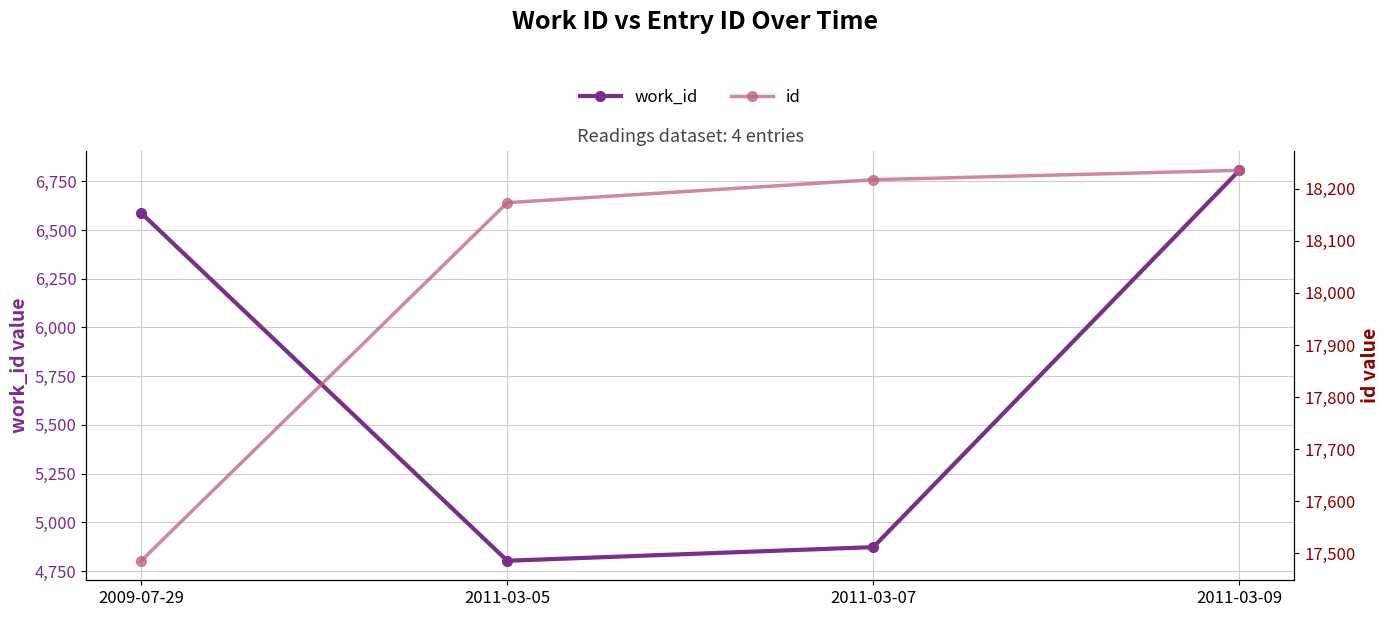

At how many categories does at least one series exceed 8848?

4